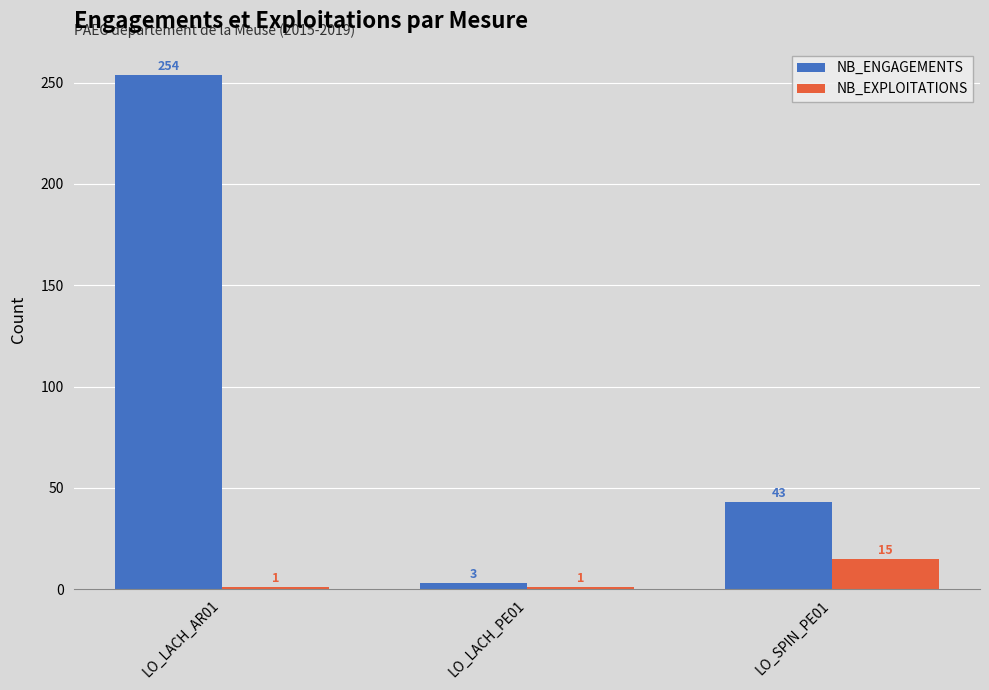

How many data points in NB_ENGAGEMENTS are less than 43?

1